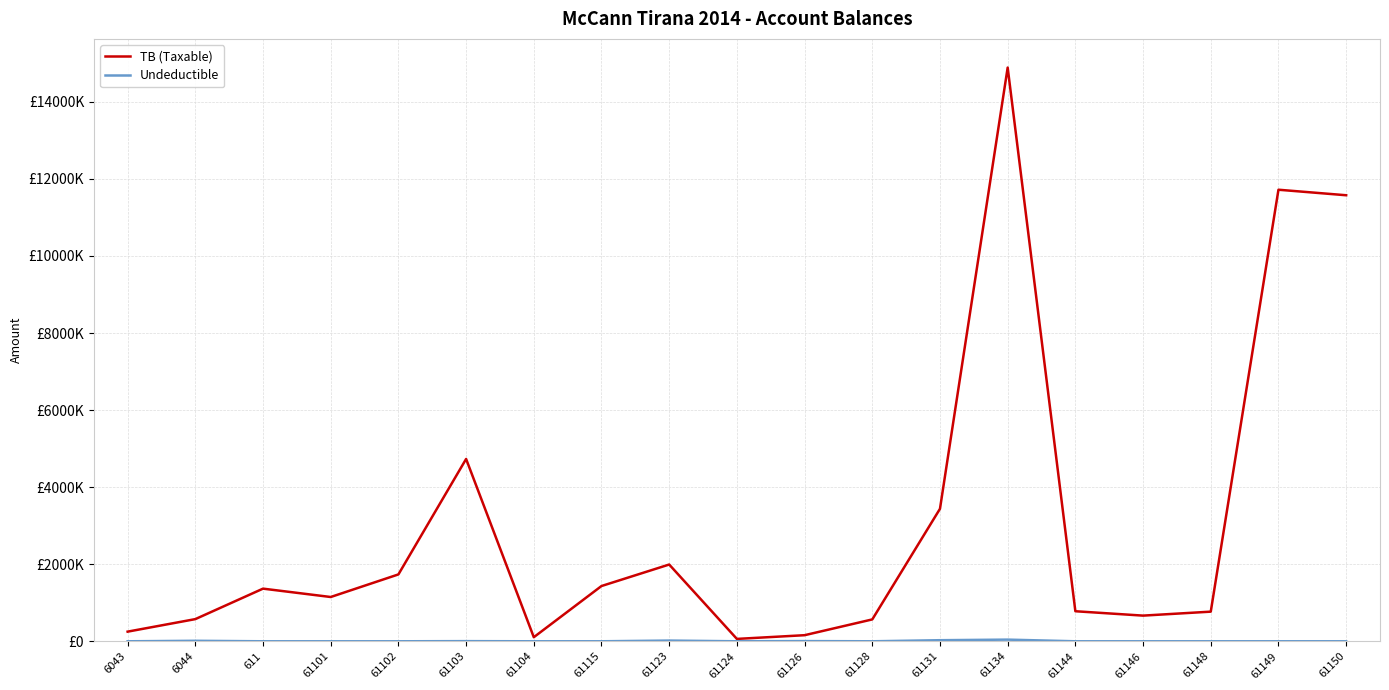

Which category has the lowest value in the TB (Taxable) series?

61124